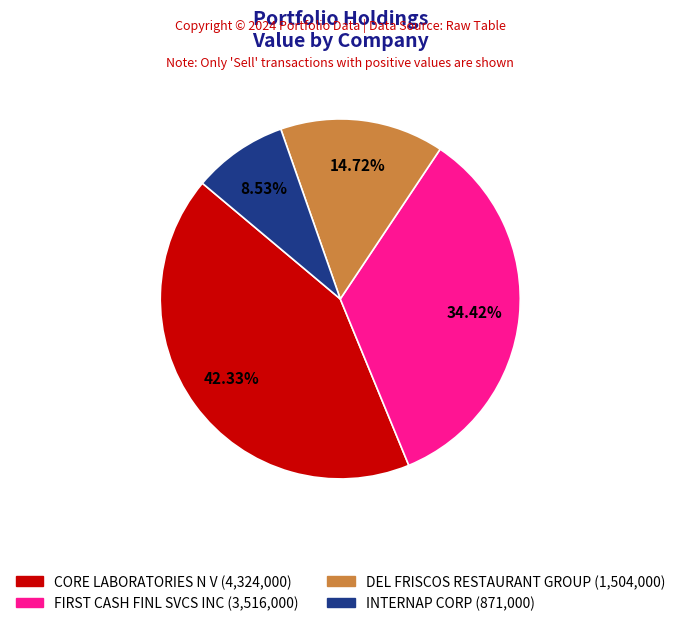

How many slices are in this pie chart?

4